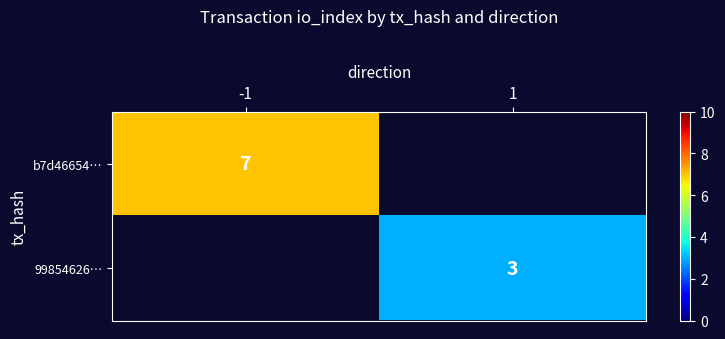

What is the maximum value shown in the chart?

7.0